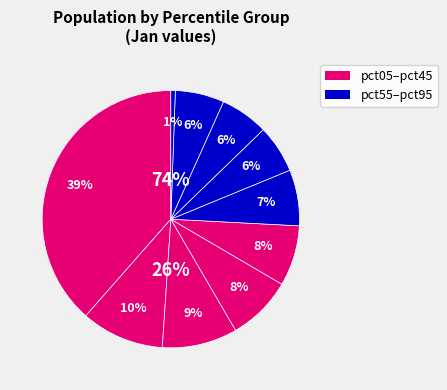

Which category has the biggest portion of the pie?

pct05